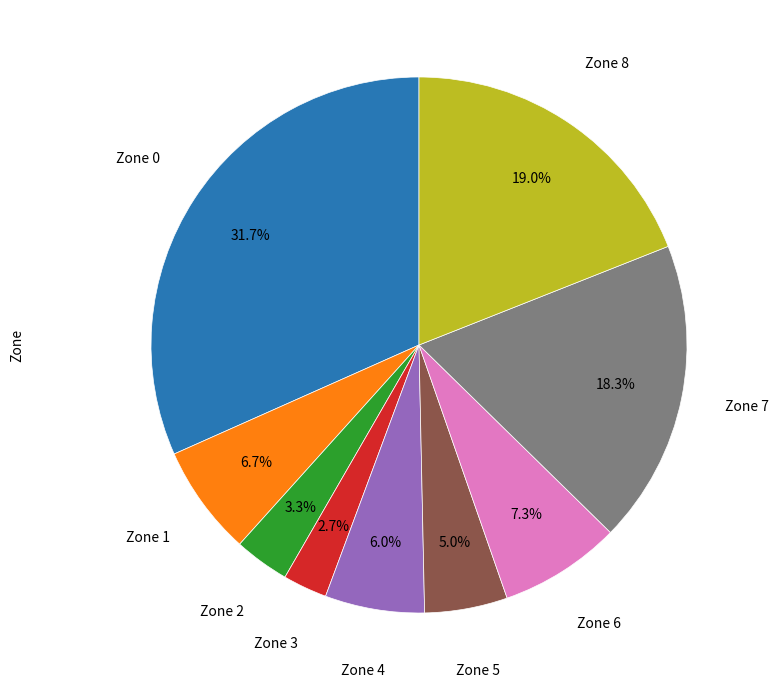

How many slices are in this pie chart?

9